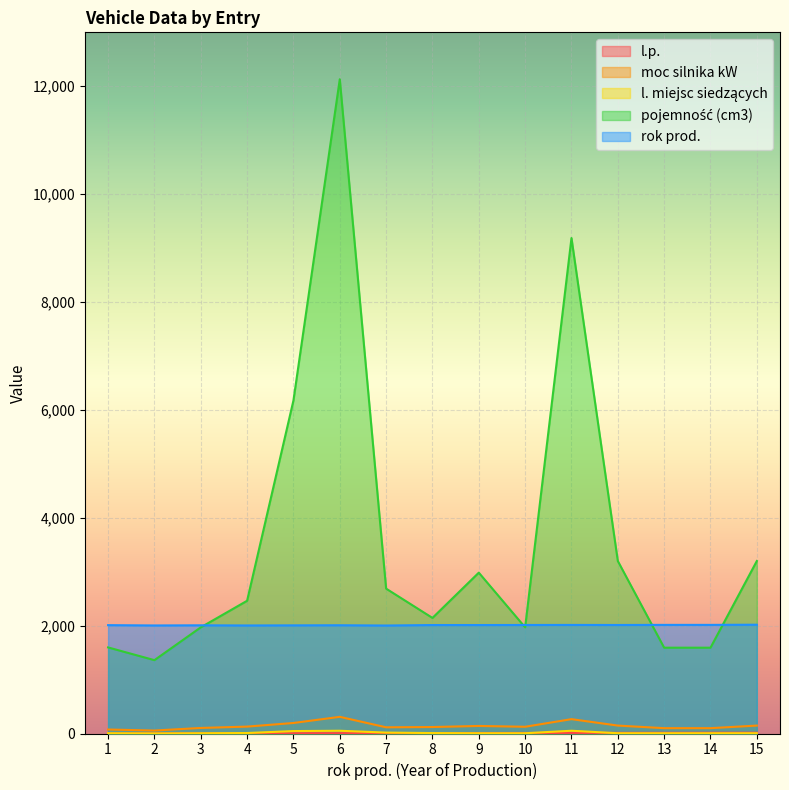

What is the sum of the rok prod. values at 3 and 4?

4009